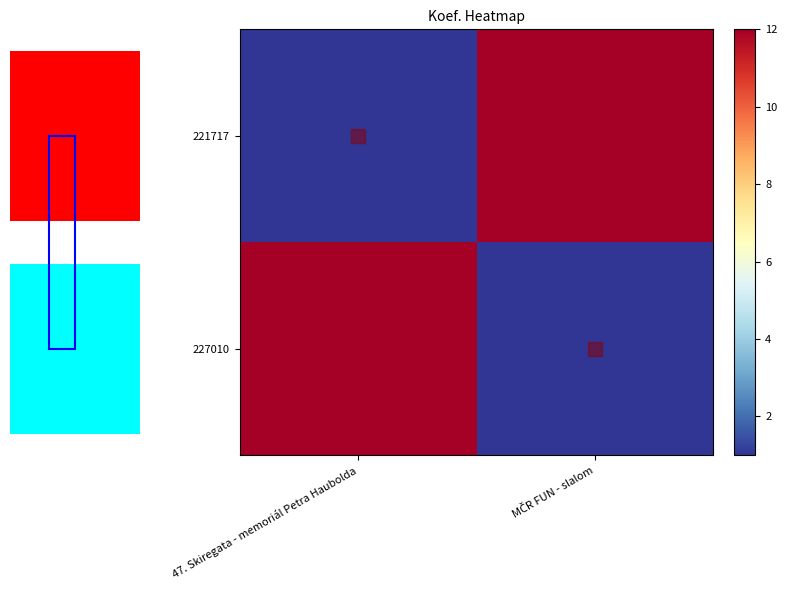

Is the value of 221717 at MČR FUN - slalom greater than the value of 227010 at 47. Skiregata - memoriál Petra Haubolda?

No